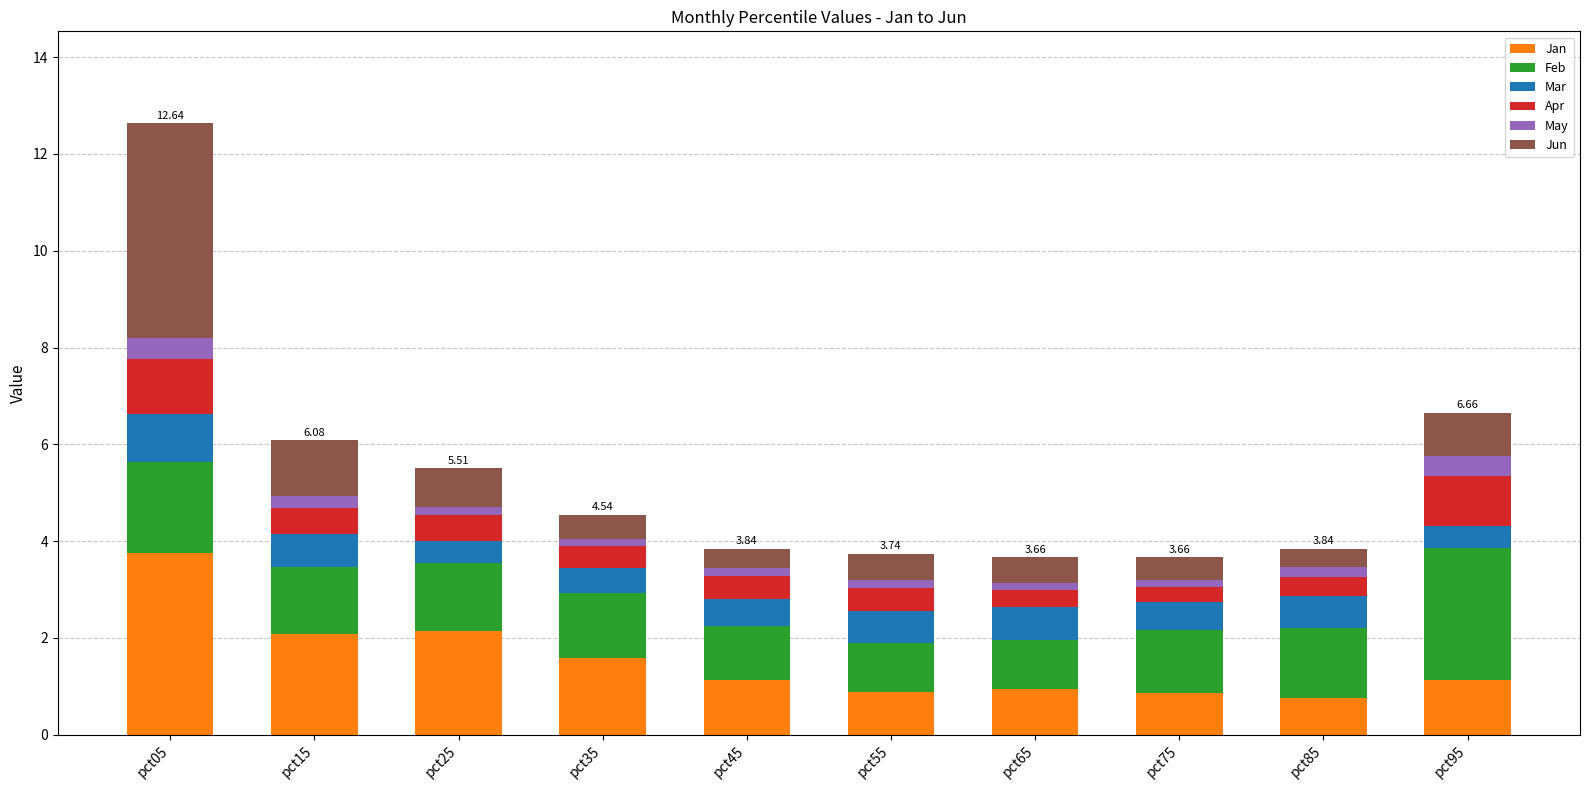

At which category is the sum across all series the highest?

pct05